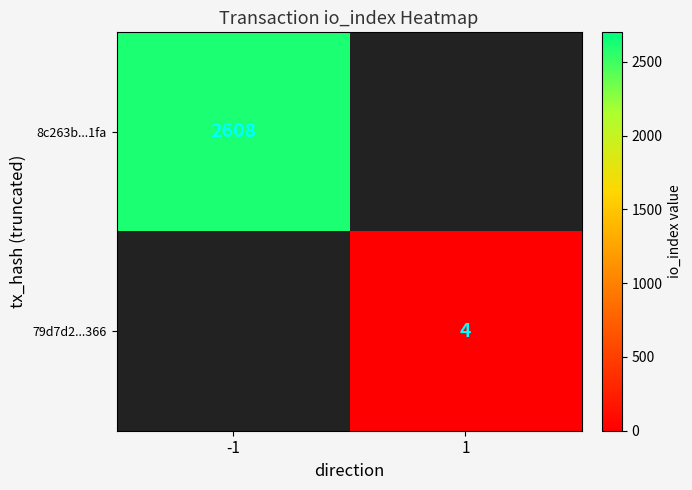

The value of 8c263b...1fa at -1 is 2608. True or false?

True